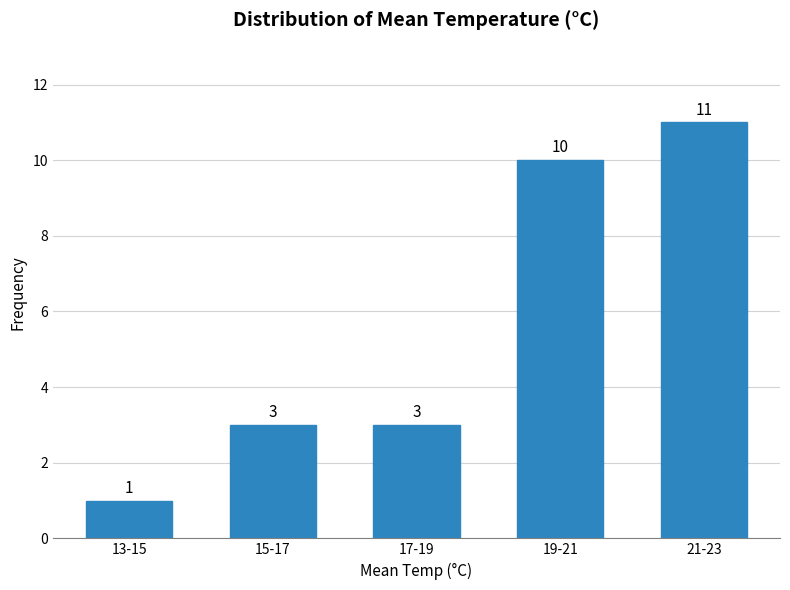

Reading left to right, transcribe all the data shown in this chart.

1	3	3	10	11